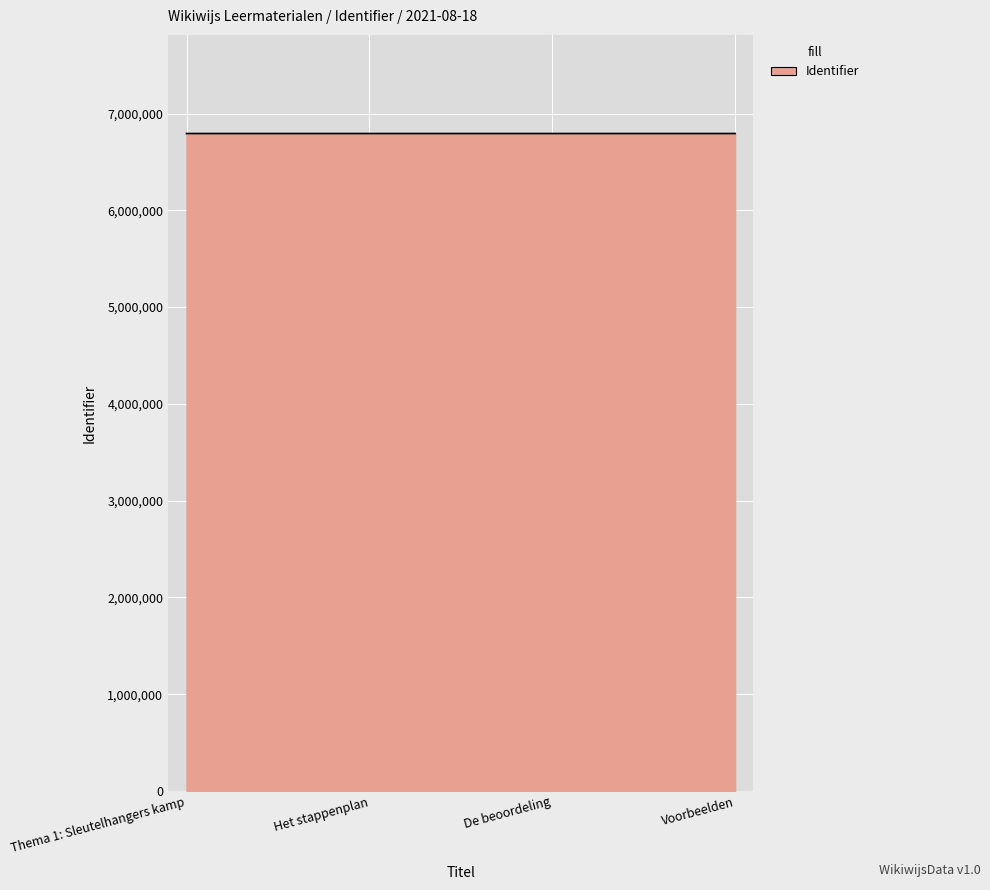

What is the greatest value displayed?

6793457